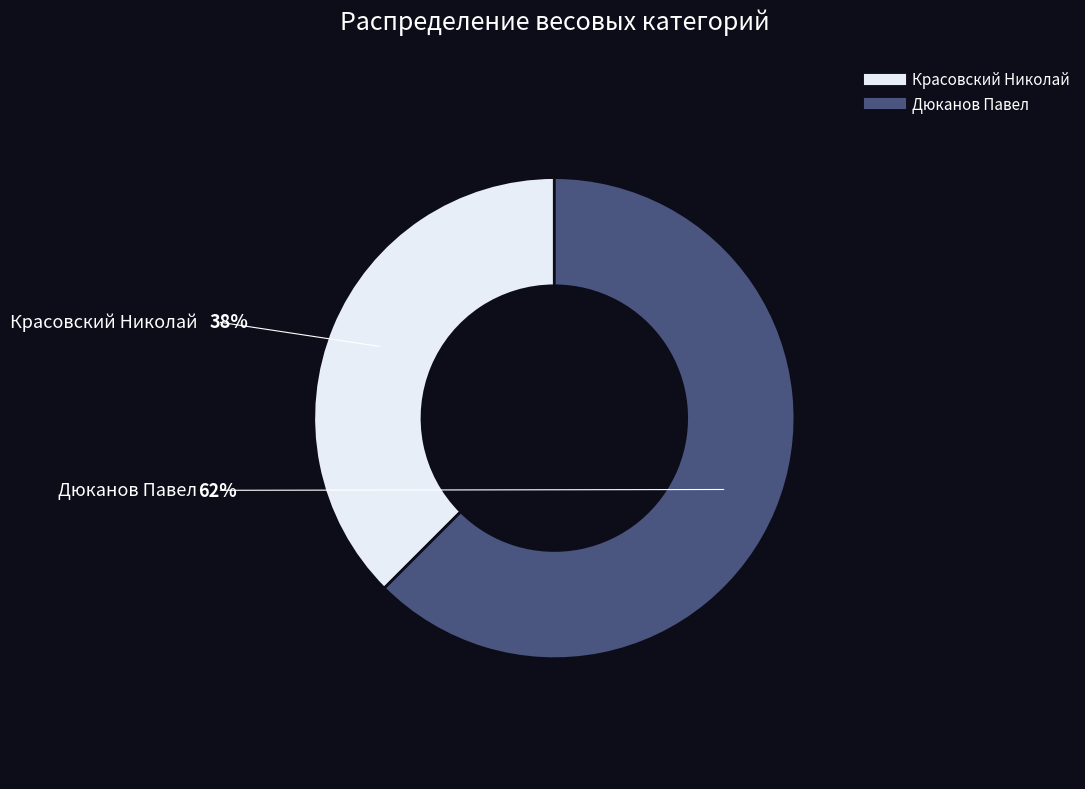

Rank the categories by value from highest to lowest.

Дюканов Павел, Красовский Николай